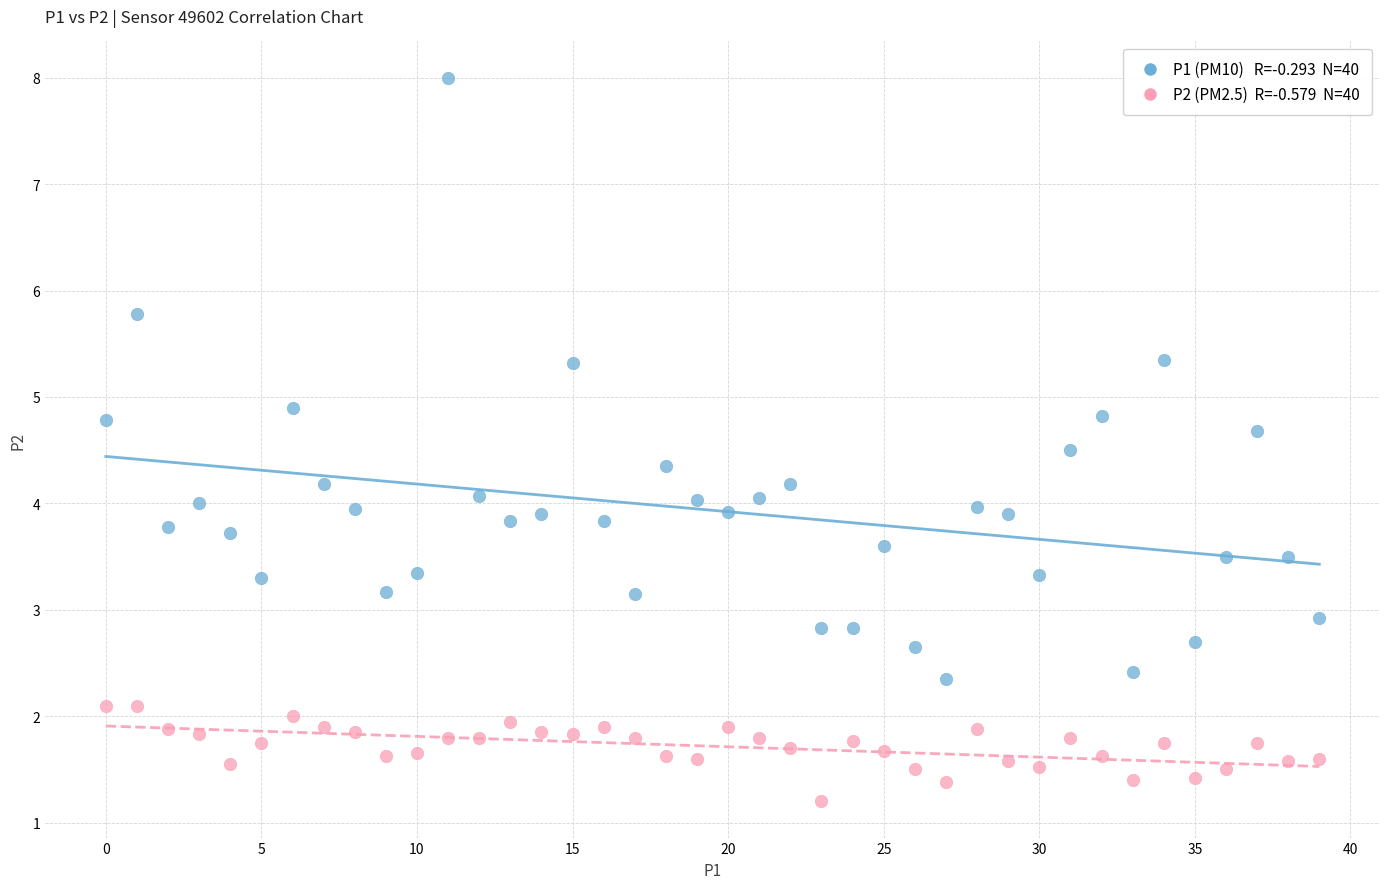

Across all data points, what is the range of Y values (max minus min)?

6.8